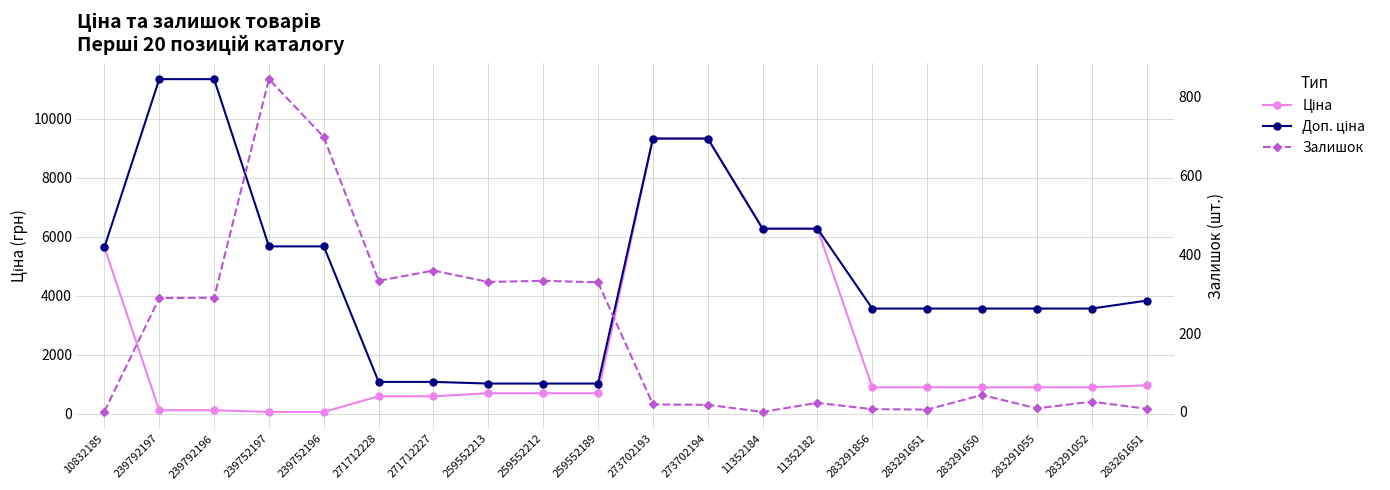

What is the difference between the Залишок values at 273702194 and 259552213?

312.0